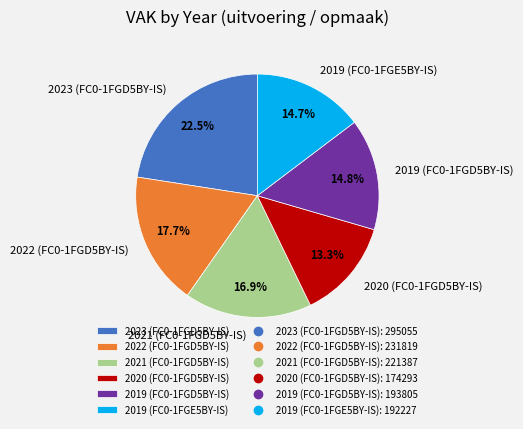

What percentage do 2020 (FC0-1FGD5BY-IS) and 2022 (FC0-1FGD5BY-IS) together represent?

31.0%